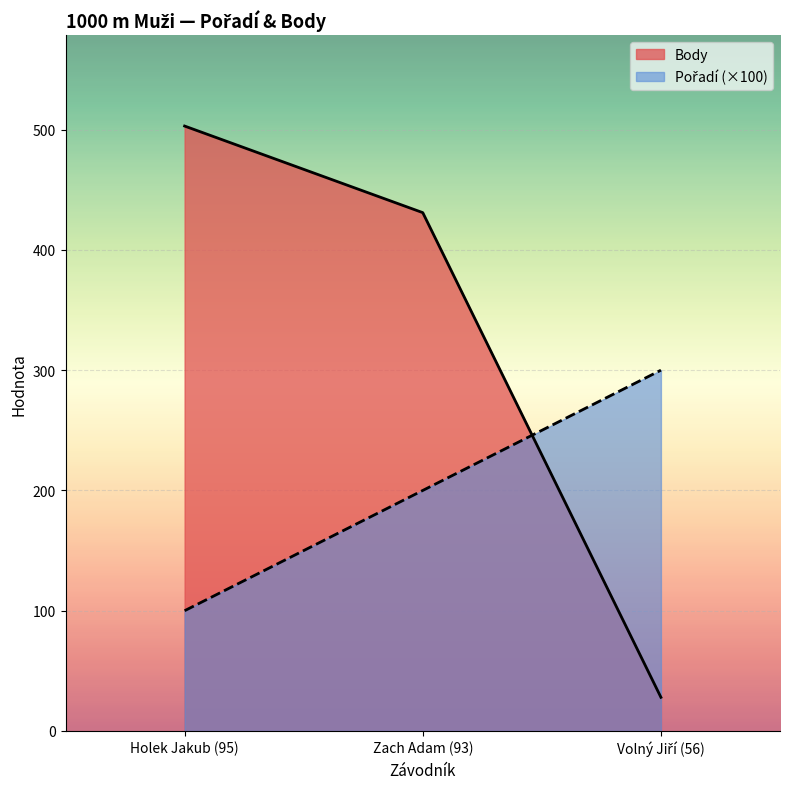

What is the value of the Pořadí point at the 1st from the left?

100